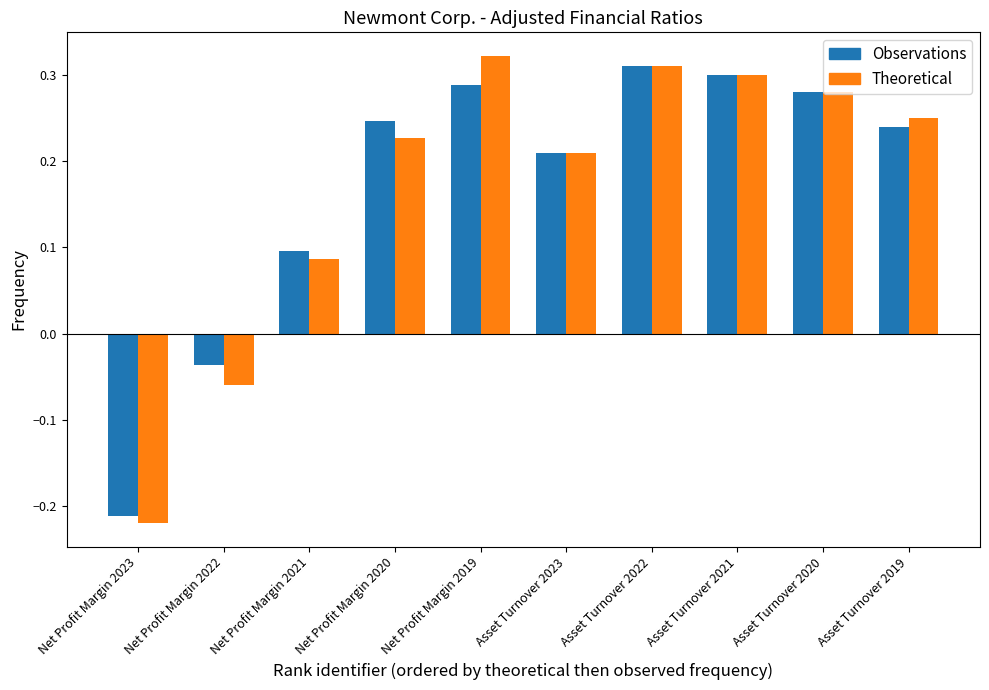

Which category has the lowest value across all series?

Net Profit Margin 2023